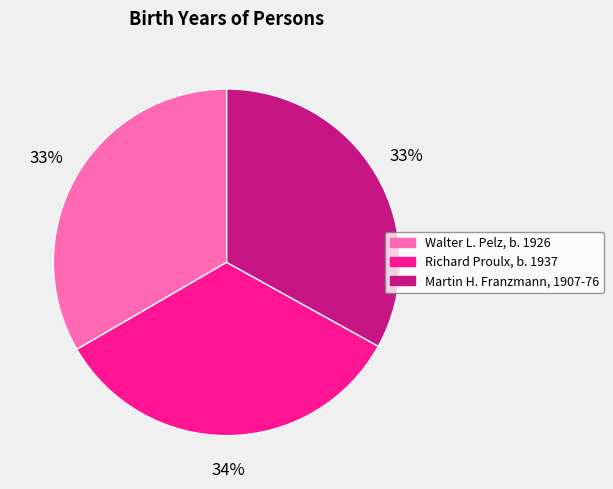

How many segments does this pie chart have?

3